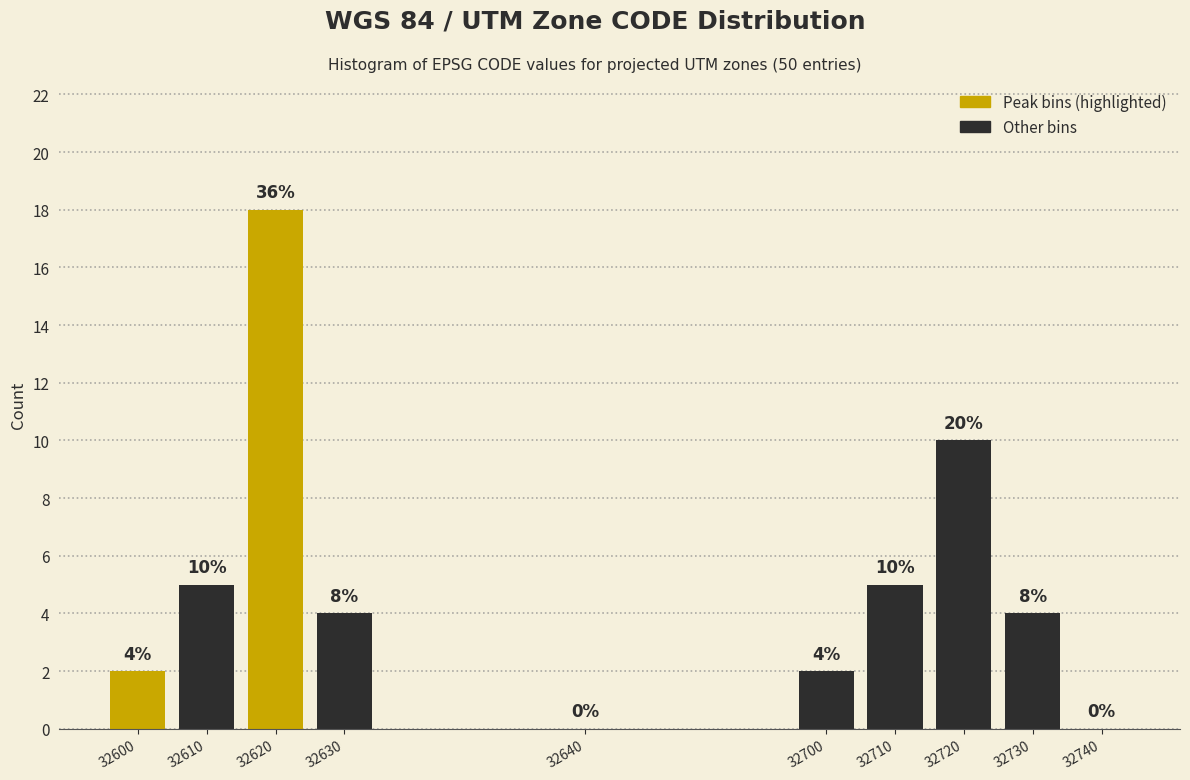

Reading left to right, list all the values displayed in this chart.

32600=2	32610=5	32620=18	32630=4	32640=0	32700=2	32710=5	32720=10	32730=4	32740=0